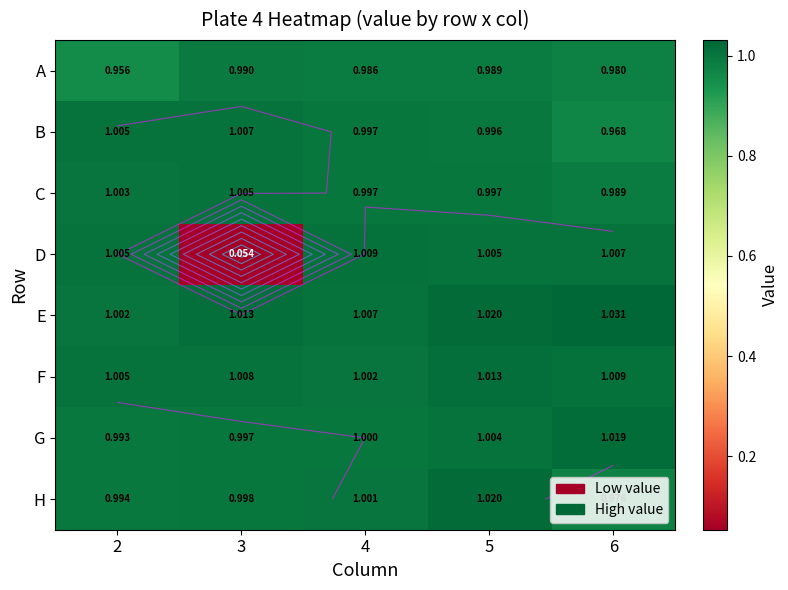

At 3, list the series in order from smallest to largest.

D, A, G, H, C, B, F, E